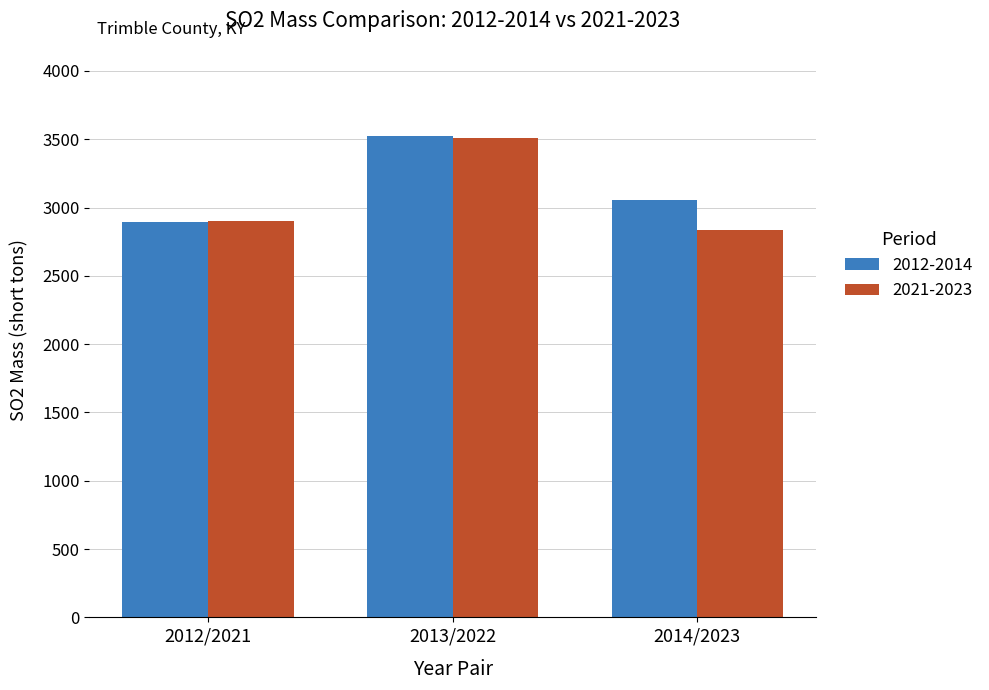

Is the value of 2021-2023 at 2013/2022 greater than the value of 2012-2014 at 2012/2021?

Yes